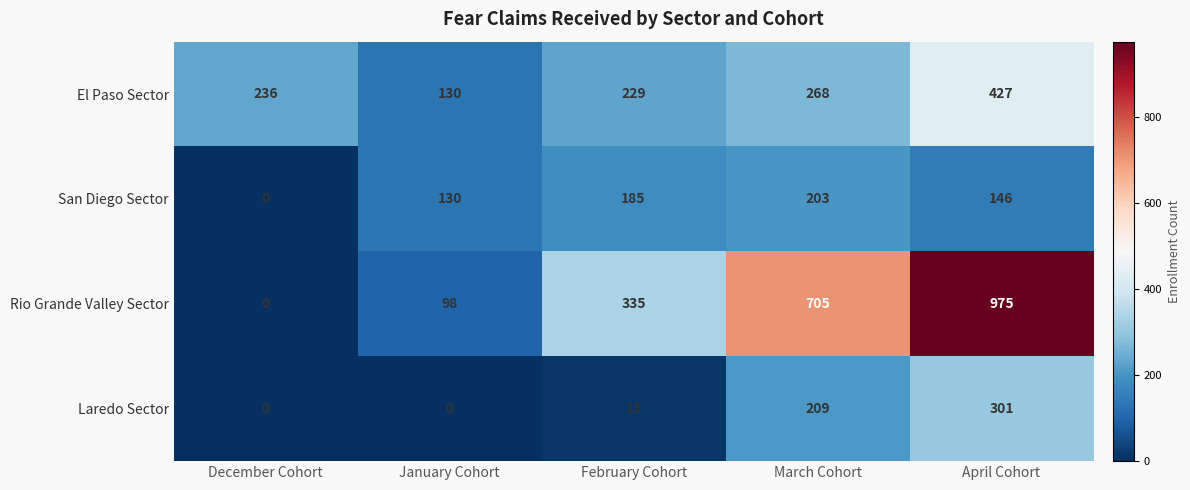

What is the difference between the Rio Grande Valley Sector values at March Cohort and April Cohort?

270